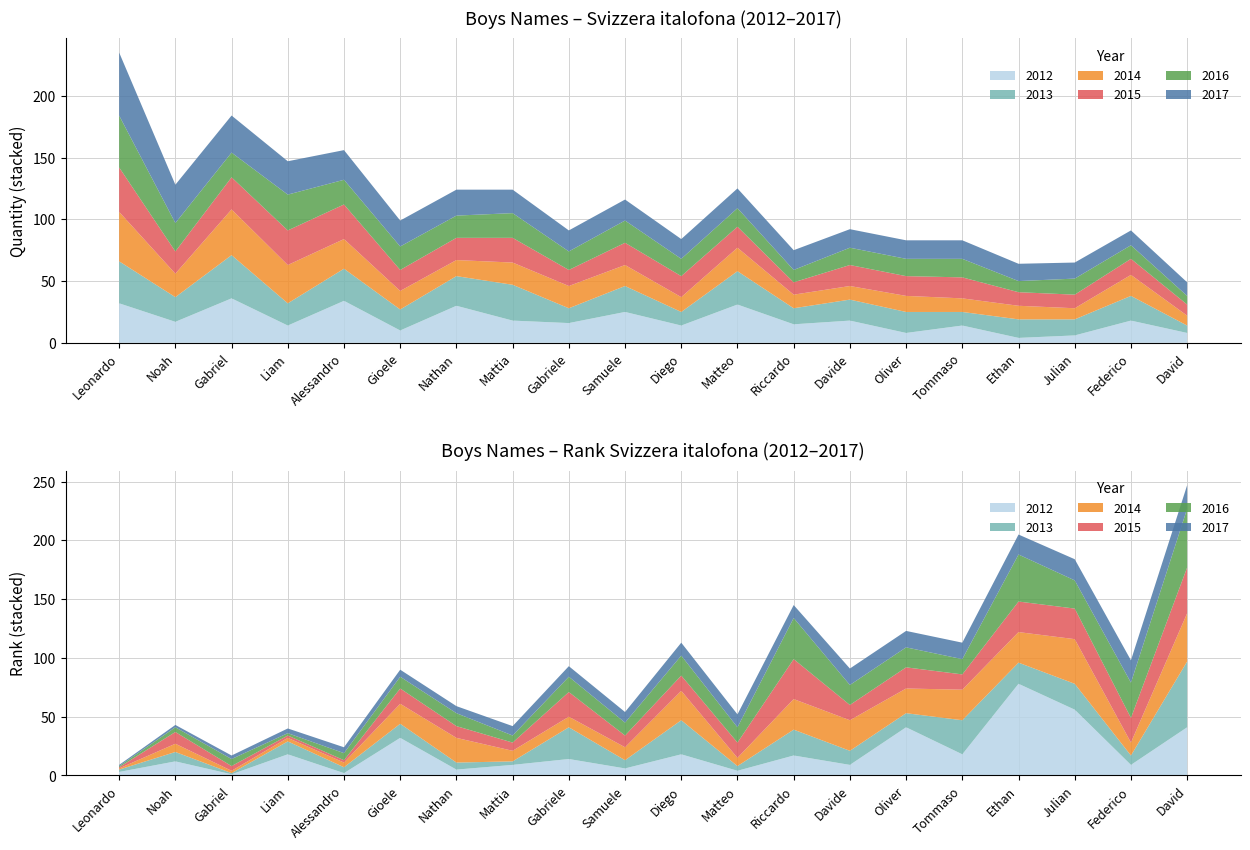

Reading left to right, list all the values displayed in this chart.

2017 Rank: Leonardo=1	Noah=2	Gabriel=3	Liam=4	Alessandro=5	Gioele=6	Nathan=6	Mattia=8	Gabriele=9	Samuele=9	Diego=11	Matteo=11	Riccardo=11	Davide=14	Oliver=14	Tommaso=14	Ethan=17	Julian=18	Federico=19	David=20
2016 Rank: Leonardo=1	Noah=4	Gabriel=6	Liam=2	Alessandro=6	Gioele=10	Nathan=11	Mattia=6	Gabriele=13	Samuele=11	Diego=17	Matteo=13	Riccardo=35	Davide=17	Oliver=17	Tommaso=13	Ethan=40	Julian=24	Federico=30	David=50
2015 Rank: Leonardo=1	Noah=10	Gabriel=4	Liam=2	Alessandro=2	Gioele=13	Nathan=10	Mattia=7	Gabriele=21	Samuele=10	Diego=13	Matteo=13	Riccardo=34	Davide=13	Oliver=18	Tommaso=13	Ethan=26	Julian=26	Federico=21	David=39
2014 Rank: Leonardo=1	Noah=7	Gabriel=2	Liam=3	Alessandro=4	Gioele=17	Nathan=21	Mattia=9	Gabriele=9	Samuele=11	Diego=25	Matteo=7	Riccardo=26	Davide=26	Oliver=21	Tommaso=26	Ethan=26	Julian=38	Federico=11	David=41
2013 Rank: Leonardo=2	Noah=8	Gabriel=1	Liam=11	Alessandro=5	Gioele=12	Nathan=6	Mattia=3	Gabriele=27	Samuele=7	Diego=29	Matteo=4	Riccardo=22	Davide=12	Oliver=12	Tommaso=29	Ethan=18	Julian=22	Federico=8	David=56
2012 Rank: Leonardo=3	Noah=12	Gabriel=1	Liam=18	Alessandro=2	Gioele=32	Nathan=5	Mattia=9	Gabriele=14	Samuele=6	Diego=18	Matteo=4	Riccardo=17	Davide=9	Oliver=41	Tommaso=18	Ethan=78	Julian=56	Federico=9	David=41